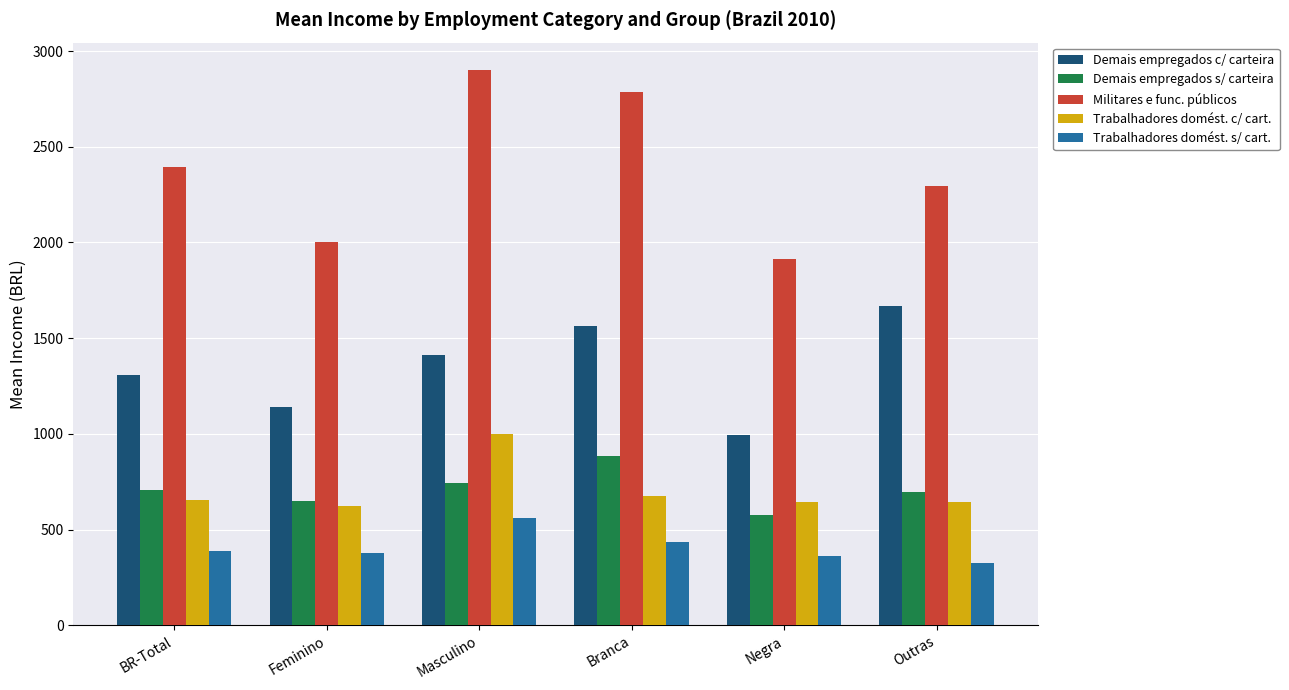

What is the sum of all Militares e func. públicos values?

14293.4